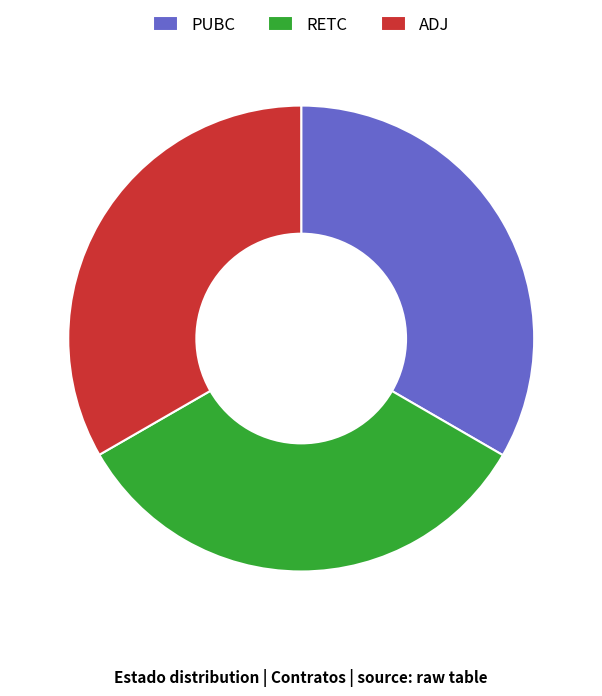

Is there a majority slice in this chart?

No